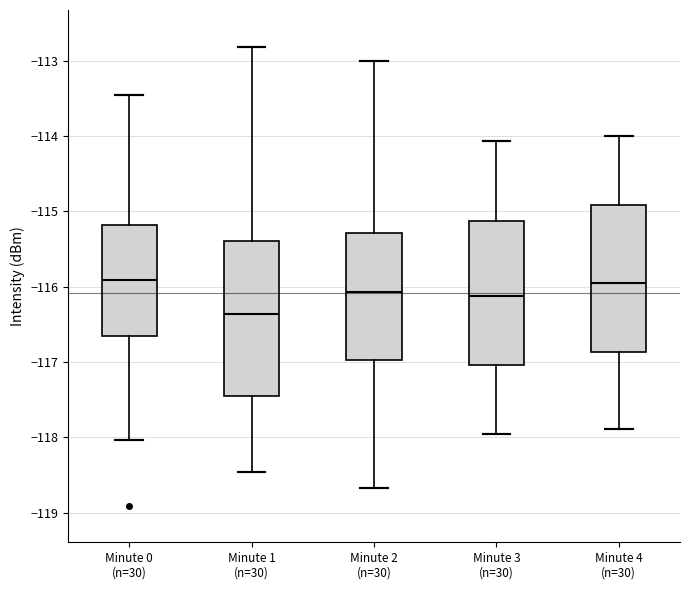

Reading left to right, read every box against the y-axis: the position of its median line, the range the box covers, and the ends of its whiskers. The values are not printed on the chart, so give them approximately, as read against the axis.

Minute 0 (n=30): median -115.9, box -116.7 to -115.2, whiskers -118.0 to -113.5
Minute 1 (n=30): median -116.4, box -117.5 to -115.4, whiskers -118.5 to -112.8
Minute 2 (n=30): median -116.1, box -117.0 to -115.3, whiskers -118.7 to -113.0
Minute 3 (n=30): median -116.1, box -117.0 to -115.1, whiskers -118.0 to -114.1
Minute 4 (n=30): median -115.9, box -116.9 to -114.9, whiskers -117.9 to -114.0